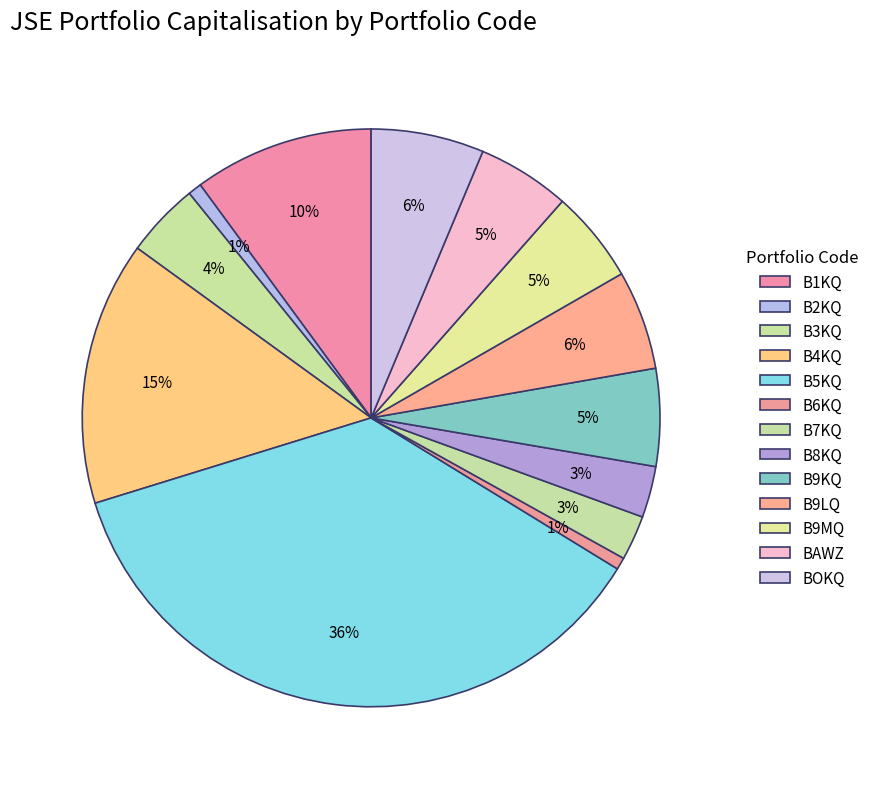

What is the ratio of the value at B6KQ to the value at BOKQ?

0.1